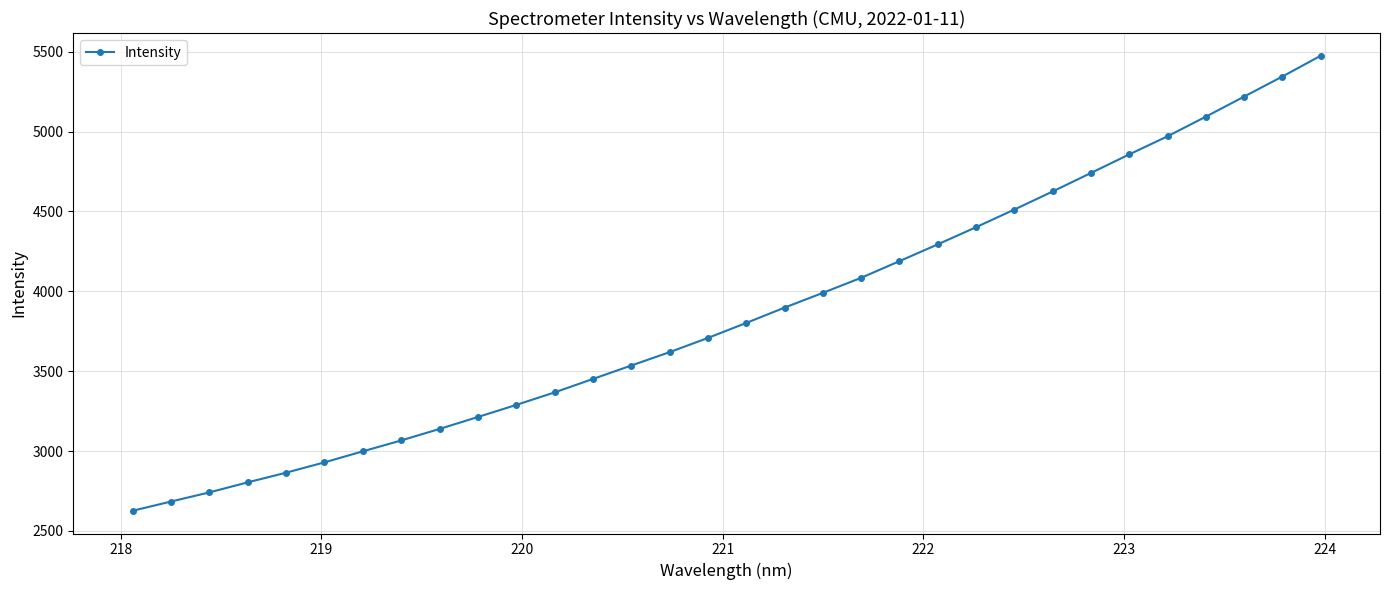

What is the value of the 4th point from the left?

2803.8